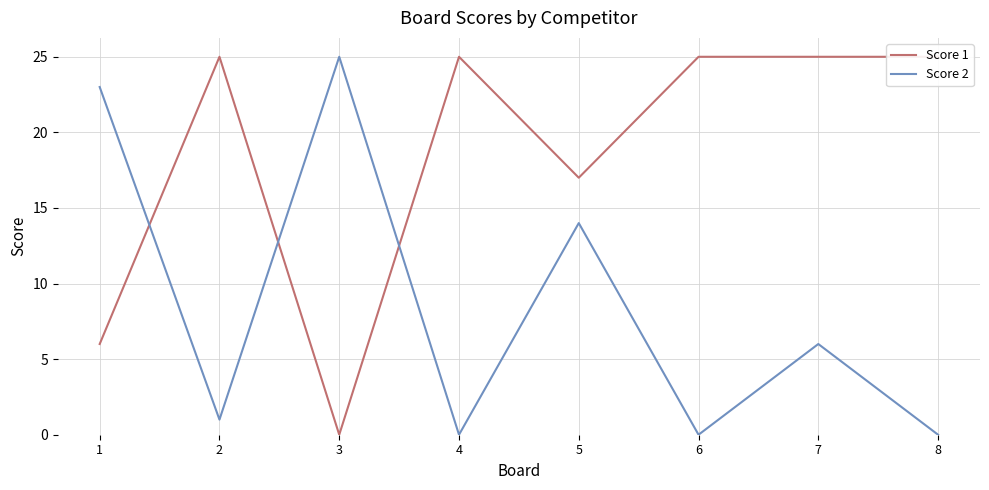

What is the total value across all series at 6?

25